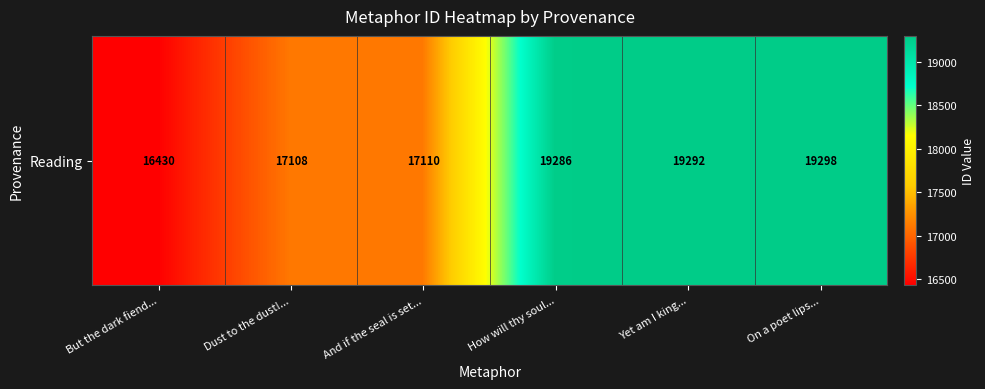

True or false: the data shows 17110 at And if the seal is set....

True